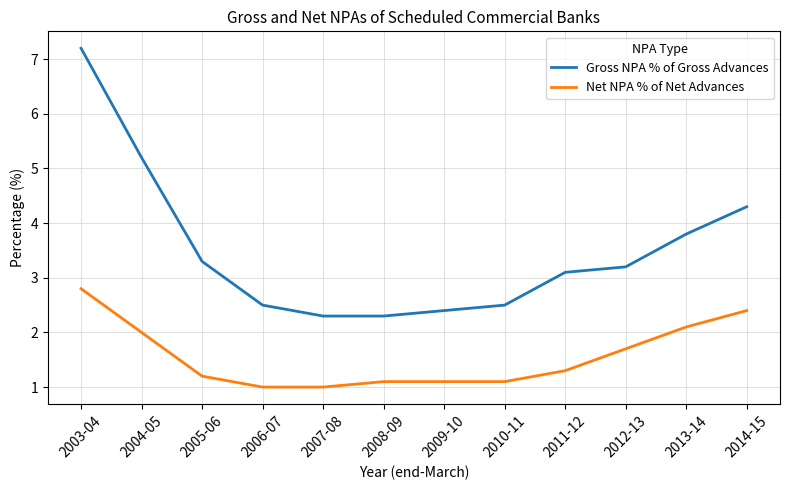

Reading right to left, list all the values displayed in this chart.

Gross NPA % of Gross Advances: 4.3	3.8	3.2	3.1	2.5	2.4	2.3	2.3	2.5	3.3	5.2	7.2
Net NPA % of Net Advances: 2.4	2.1	1.7	1.3	1.1	1.1	1.1	1.0	1.0	1.2	2.0	2.8